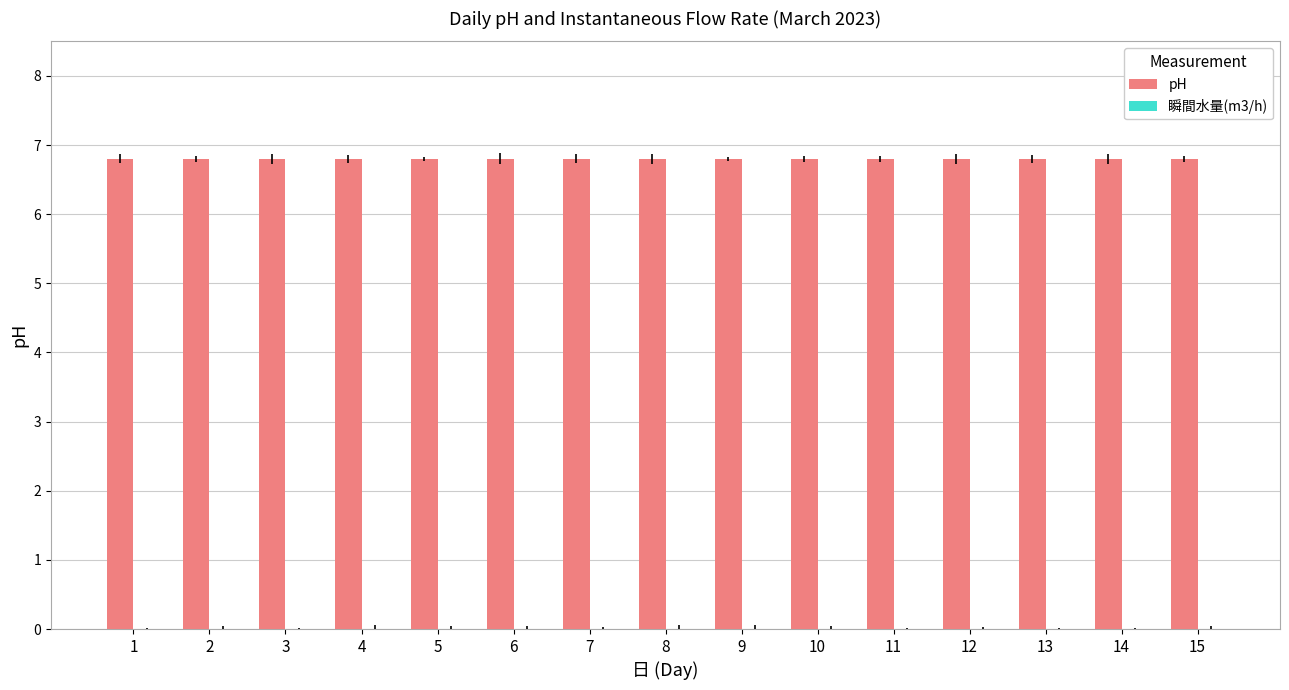

What is the value of the pH bar at the 4th from the left?

6.8